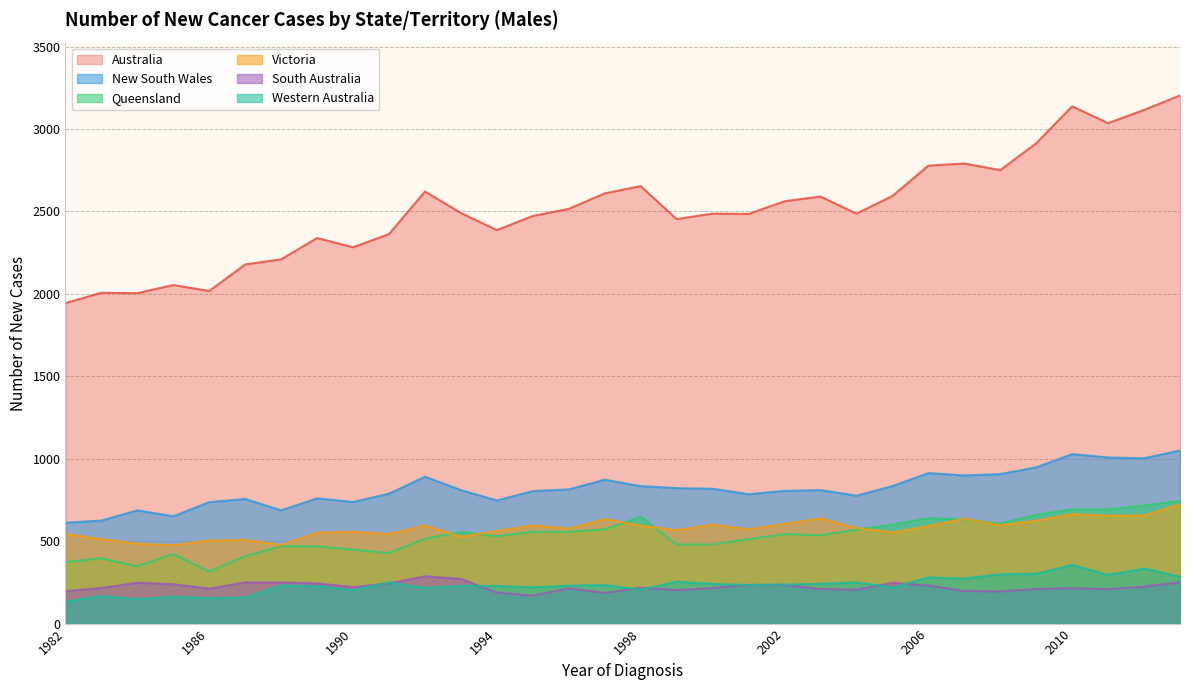

At which category is the sum across all series the highest?

2013